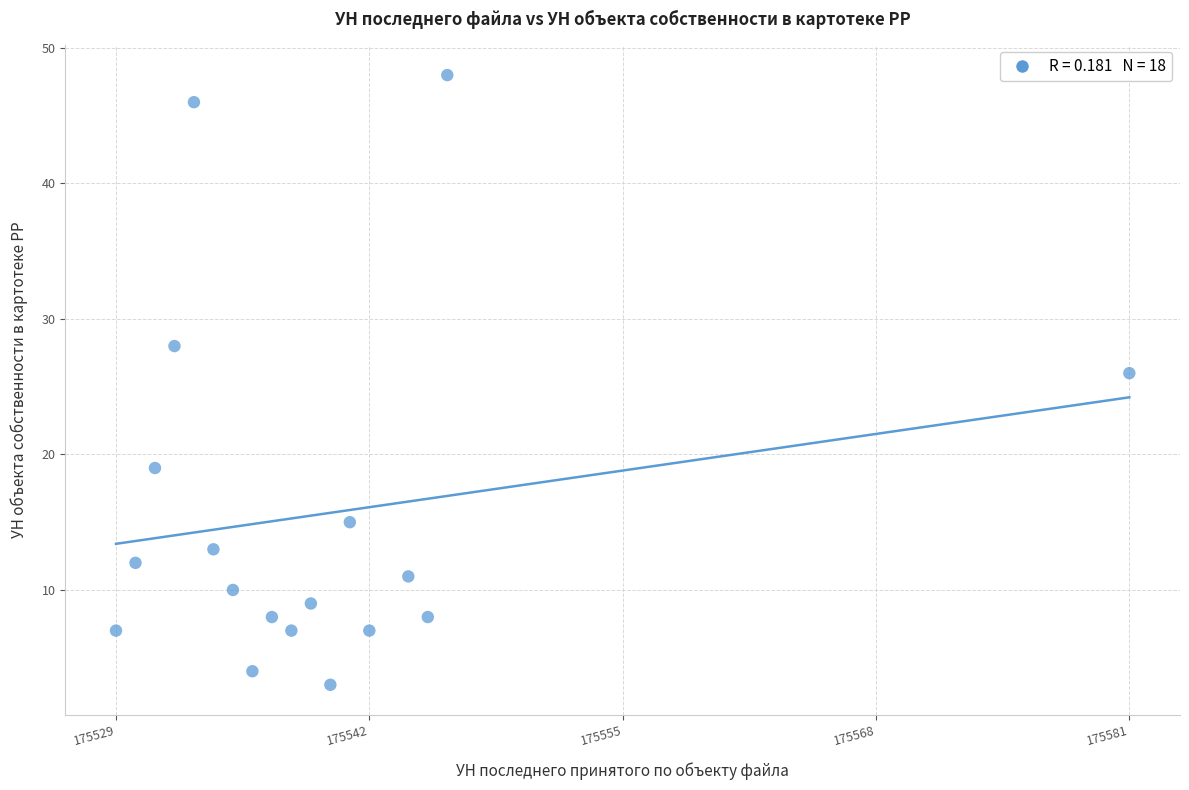

What is the range of Y values (max minus min)?

45